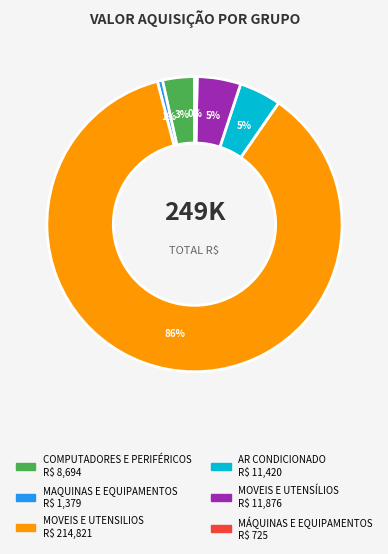

Is it true that MÁQUINAS E EQUIPAMENTOS is 15% of the pie?

False